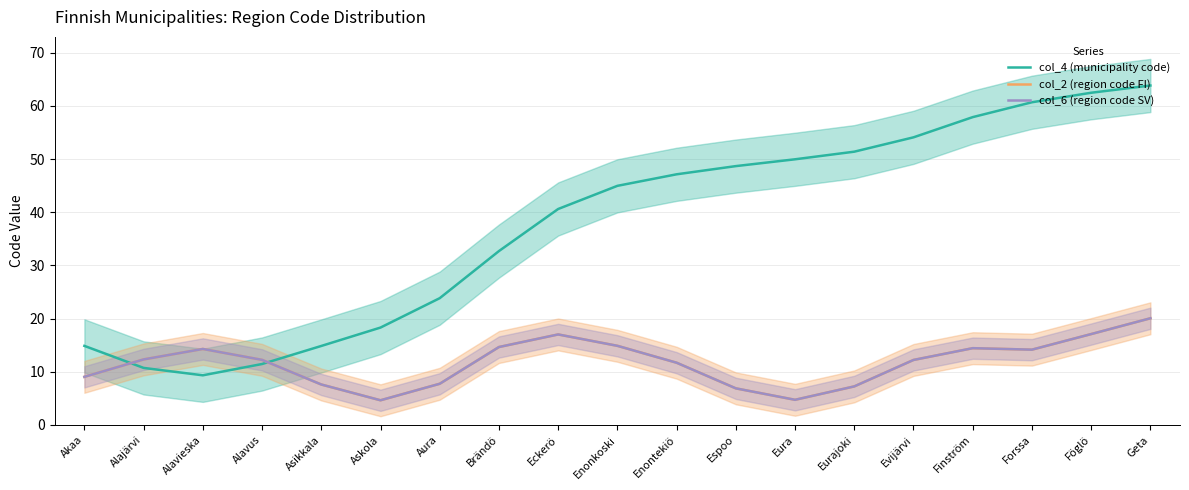

Rank the categories by col_6 (region code SV) value from lowest to highest.

Askola, Eura, Espoo, Eurajoki, Asikkala, Aura, Akaa, Enontekiö, Evijärvi, Alavus, Alajärvi, Forssa, Alavieska, Finström, Brändö, Enonkoski, Eckerö, Föglö, Geta